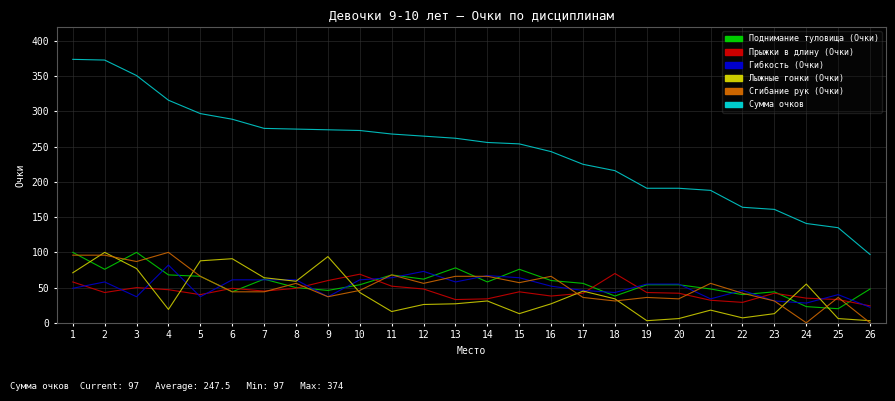

Which series has the largest total across all categories?

Сумма очков